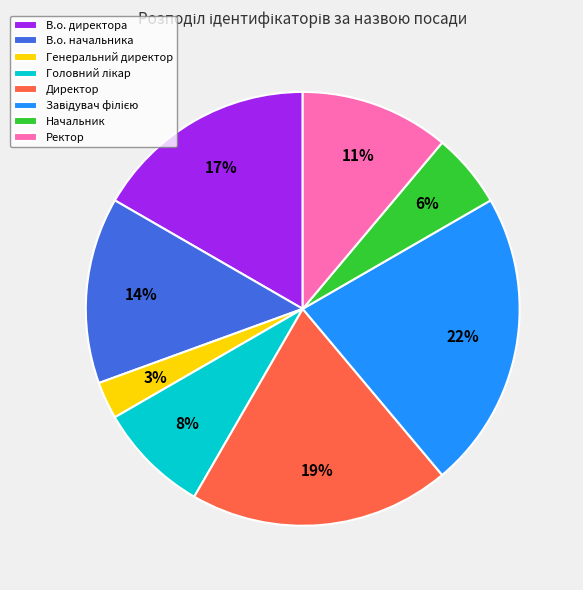

To the nearest percent, what is the combined percentage of Генеральний директор and В.о. начальника?

17%